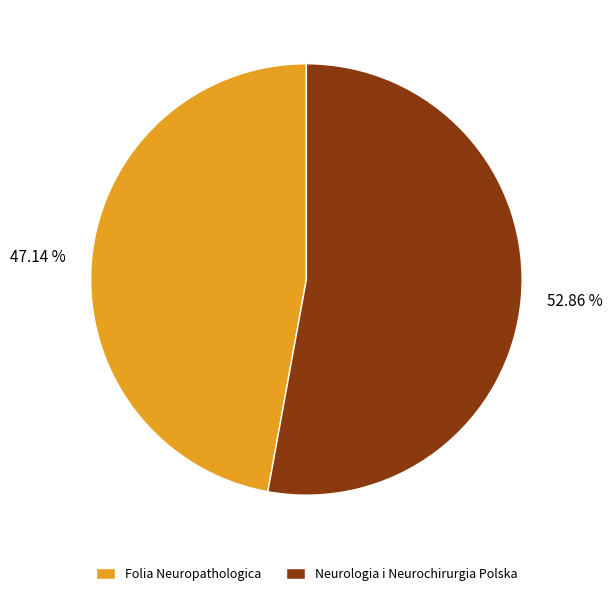

To the nearest percent, what percentage of the pie is Neurologia i Neurochirurgia Polska?

53%